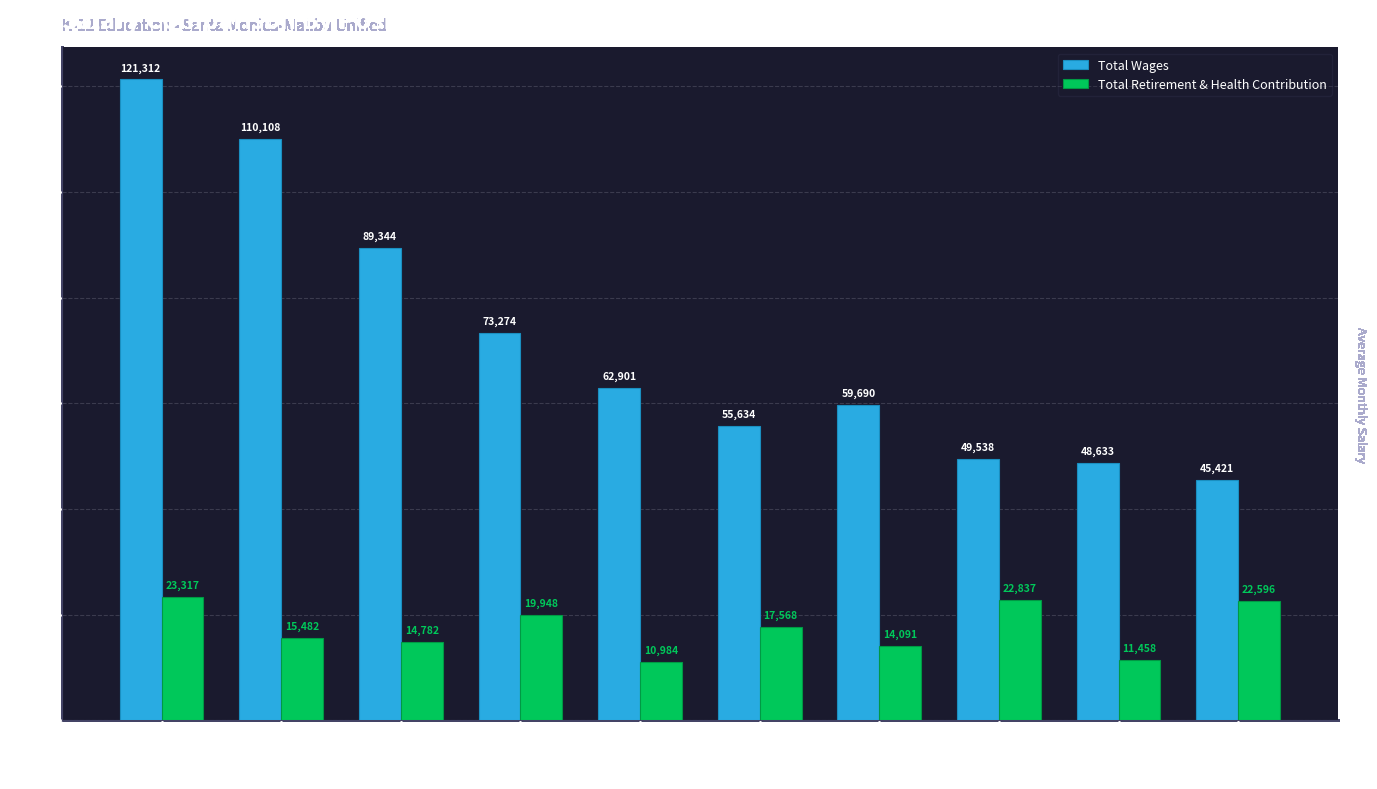

How many values in the Total Retirement & Health Contribution series are below 17568?

5